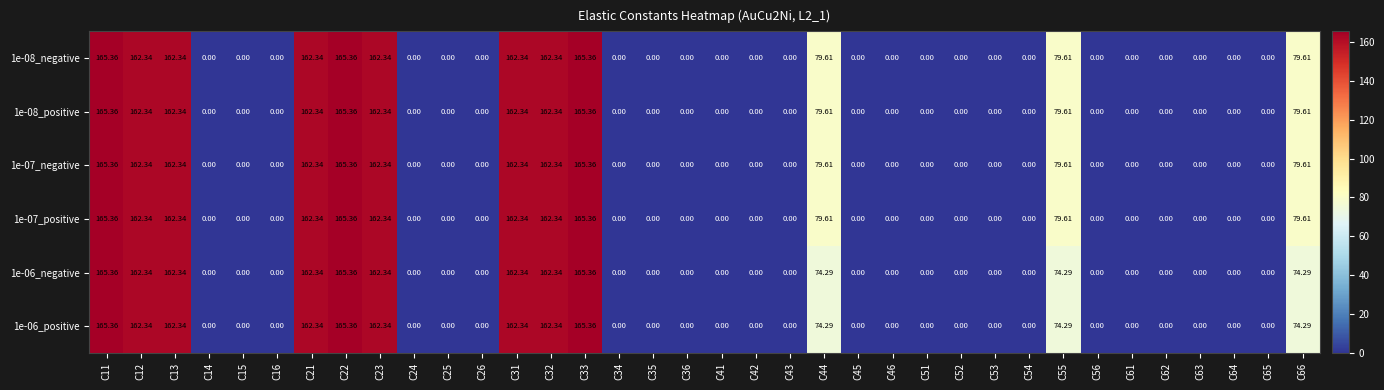

Between C26 and C42, which is larger?

C26